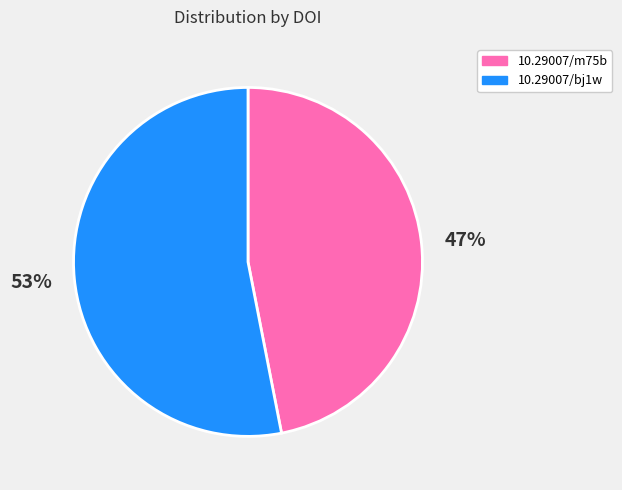

To the nearest percent, what is the difference between the largest and smallest slice percentages?

6%